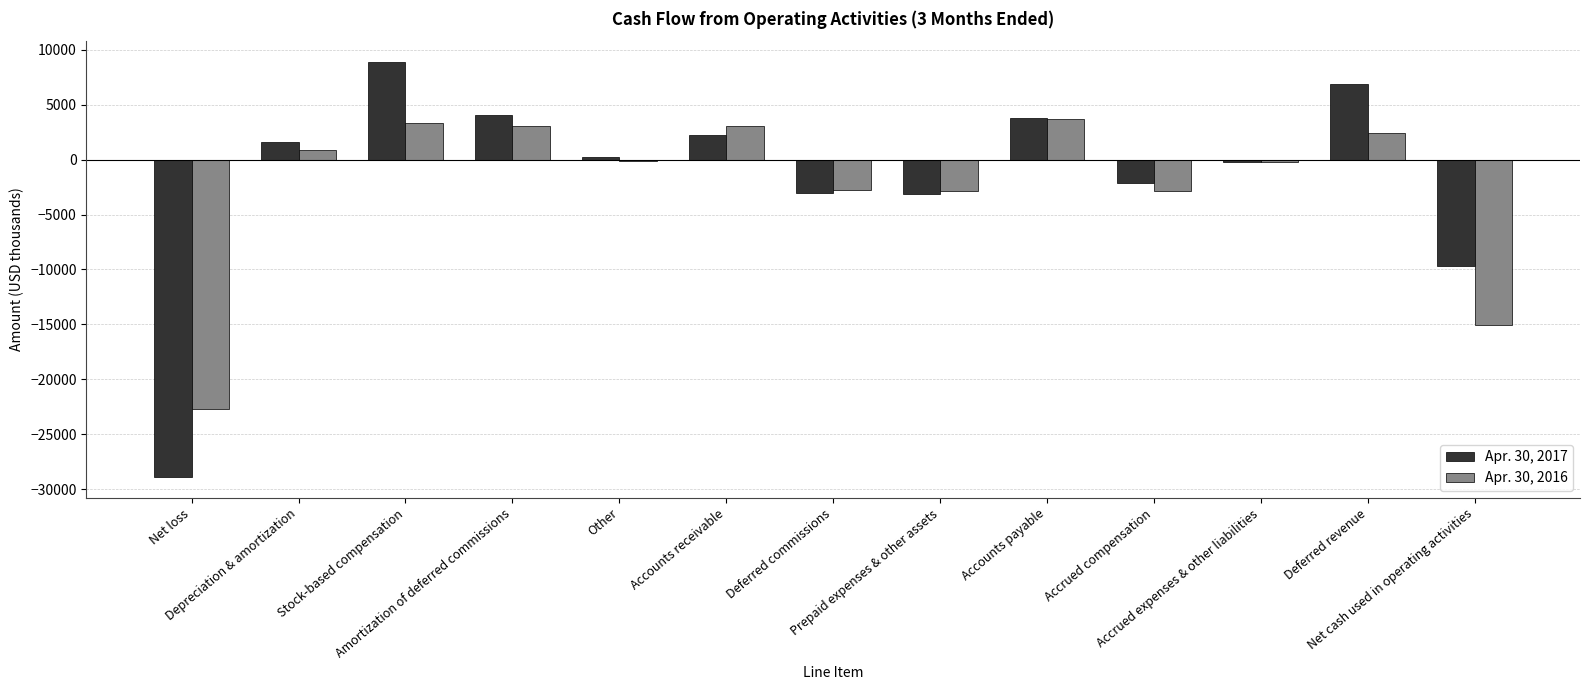

What are all the series names shown in the legend?

Apr. 30, 2017, Apr. 30, 2016